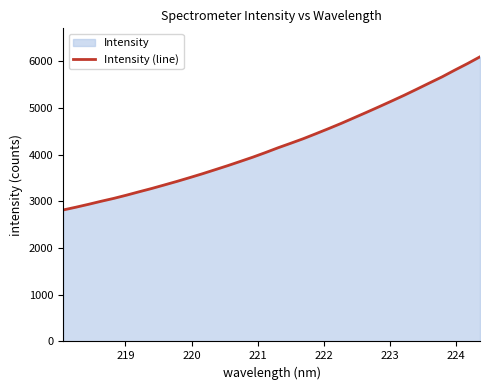

How many lines are shown in the chart?

1